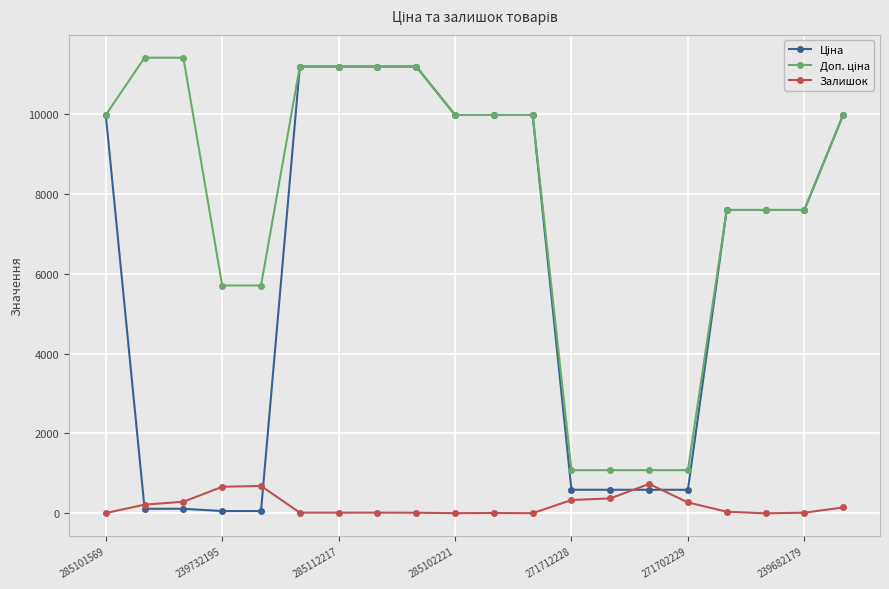

What is the maximum value shown in the chart?

11410.0